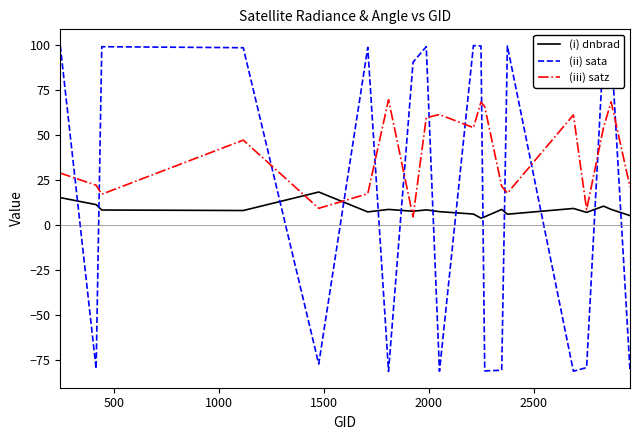

What is the smallest value displayed?

-81.2